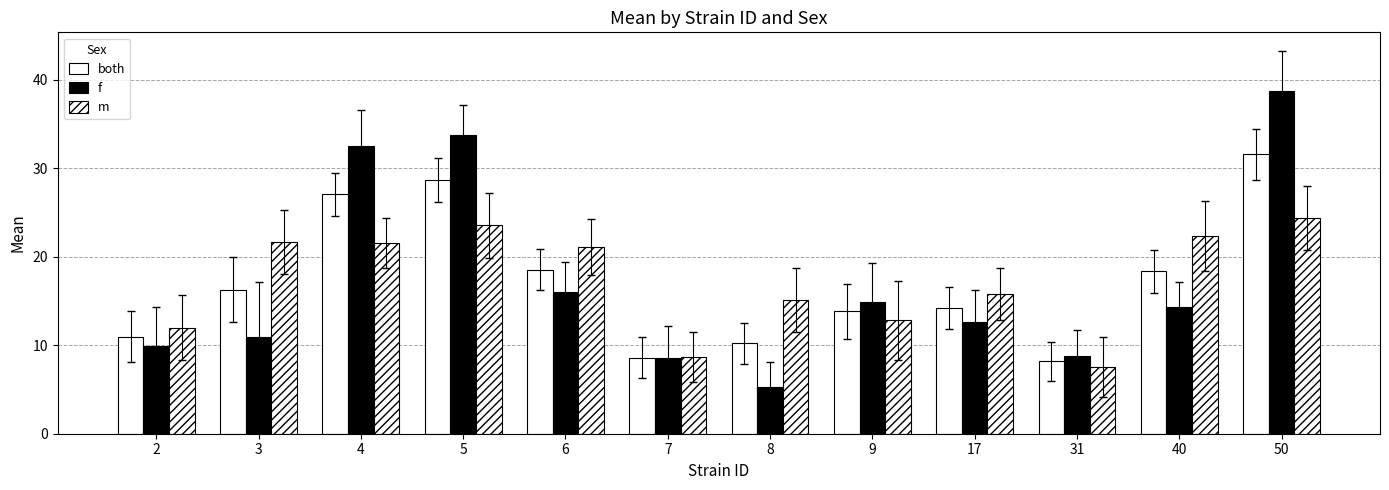

How many data points in f are less than 14?

6